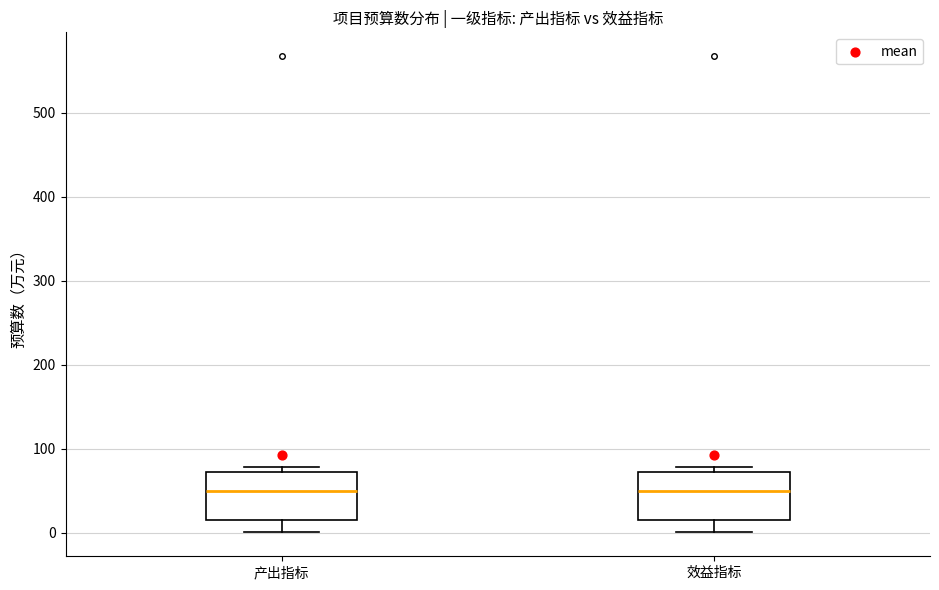

Reading left to right, transcribe this box plot: for each box, give where its median line is, the range the box spans, and where its two whiskers end, as read against the y-axis. The values are not printed on the chart, so give them approximately, as read against the axis.

产出指标: median 50, box 10 to 70, whiskers 0 to 80
效益指标: median 50, box 10 to 70, whiskers 0 to 80